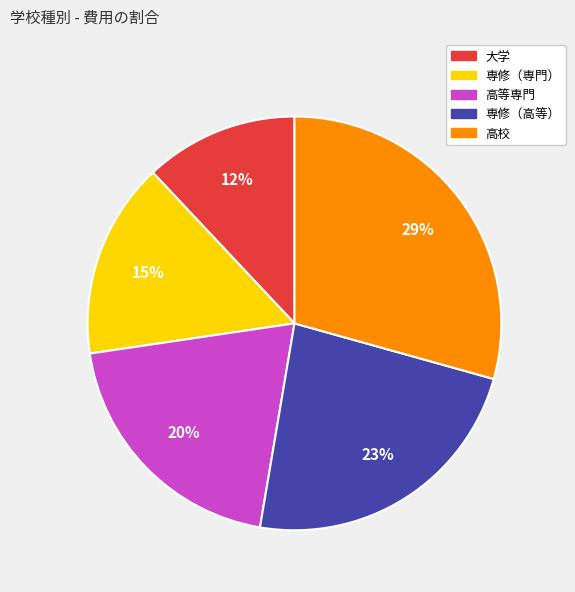

Is 専修（高等） the majority of the pie?

No